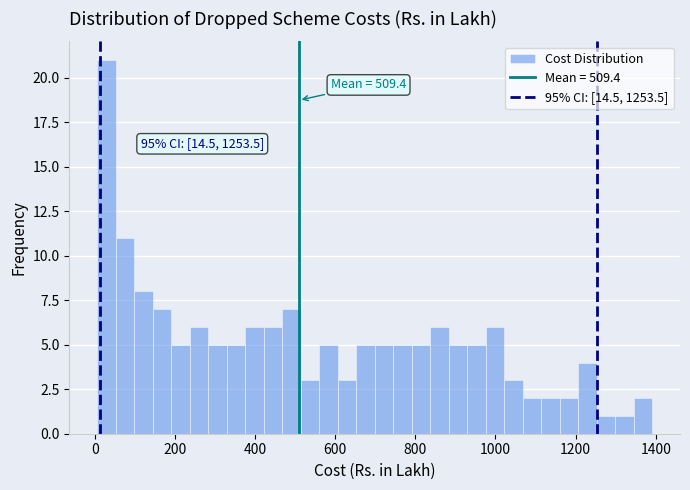

Around what value on the x-axis is the tallest bar? Give the approximate position of its centre, as read against the axis.

20